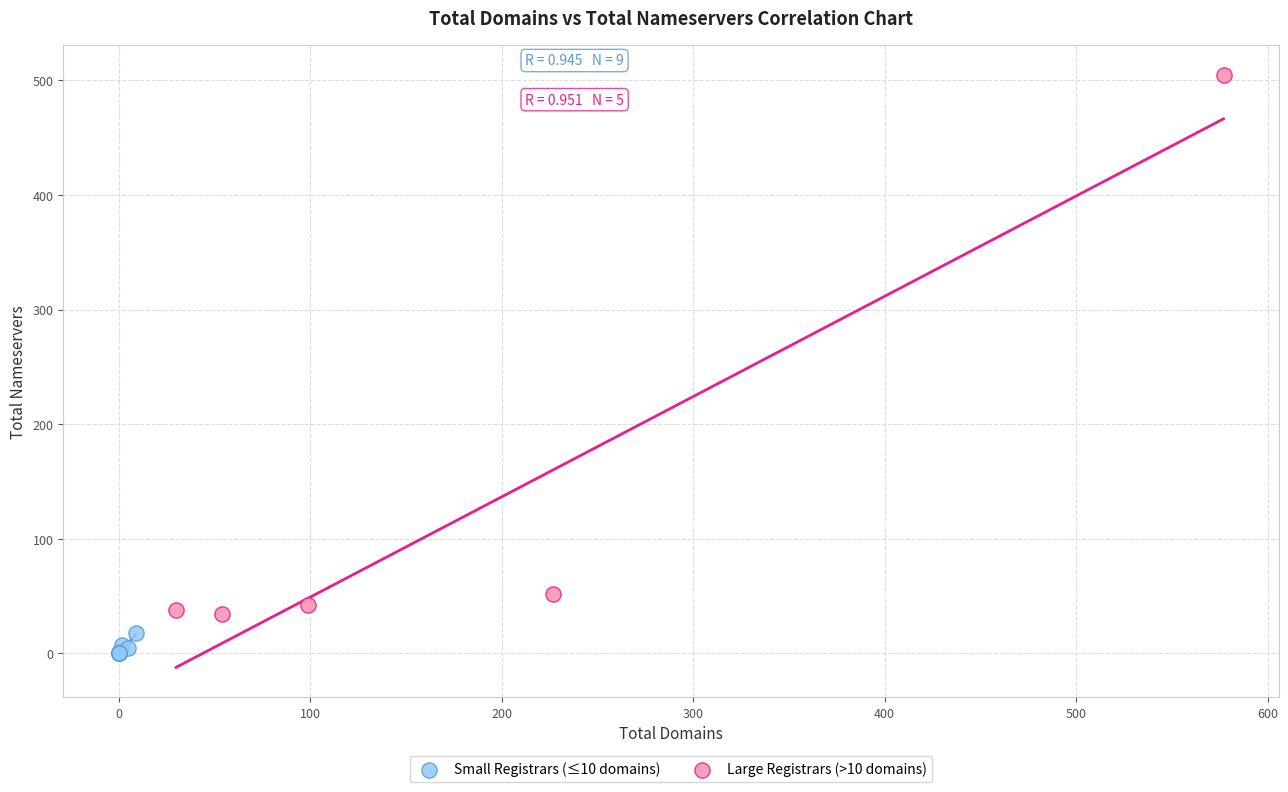

What are all the series names shown in the legend?

Small Registrars (≤10 domains), Large Registrars (>10 domains)